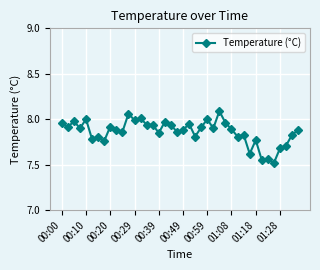

What is the difference between the maximum and minimum values?

0.6